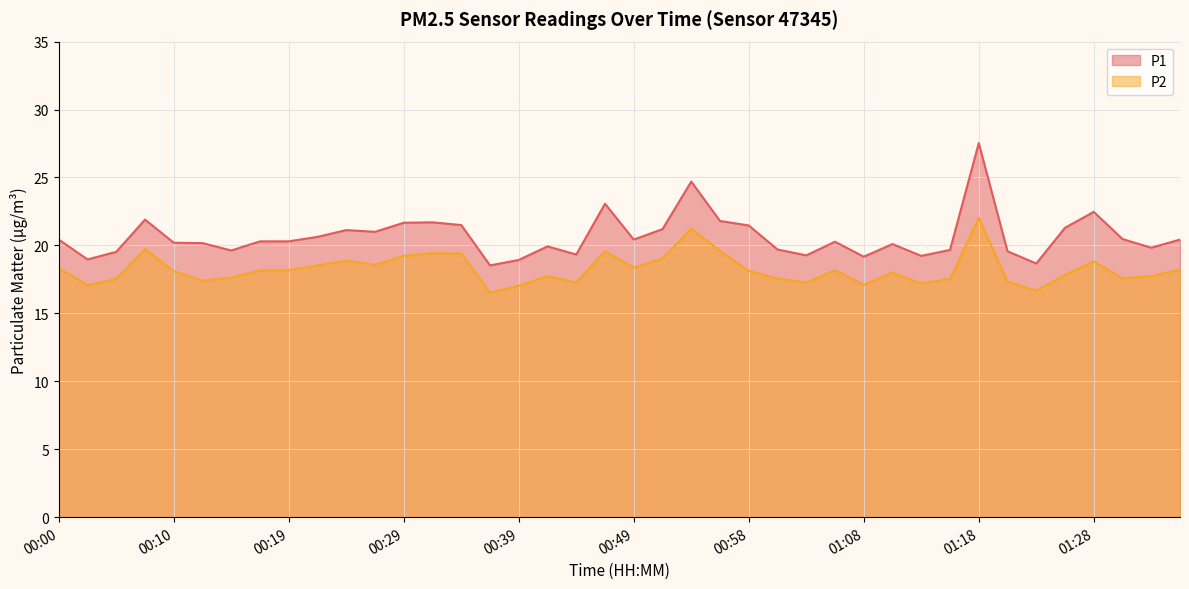

Which category has the highest value across all series?

01:18